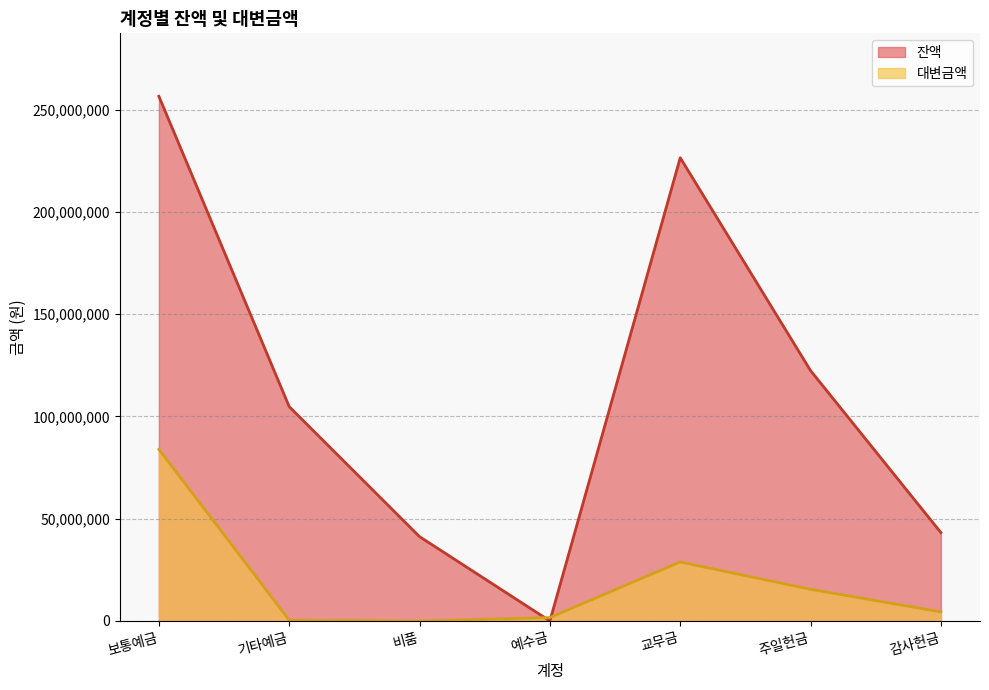

The value of 잔액 at 기타예금 is 104803481. True or false?

True